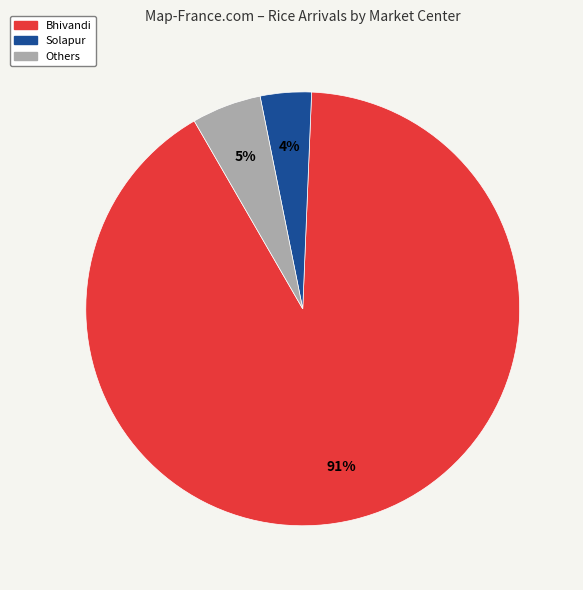

To the nearest percent, what is the difference between the largest and smallest slice percentages?

87%